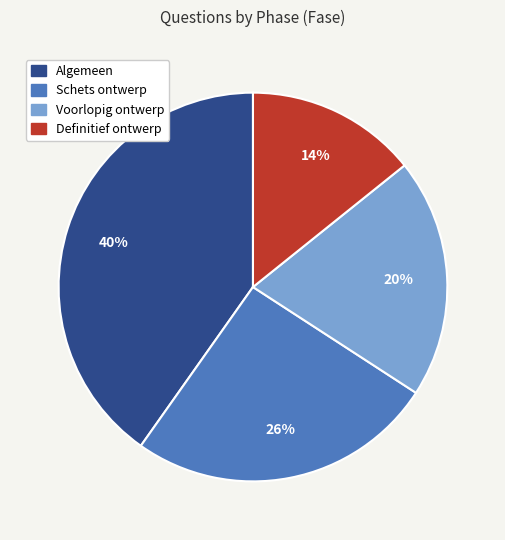

How many segments does this pie chart have?

4